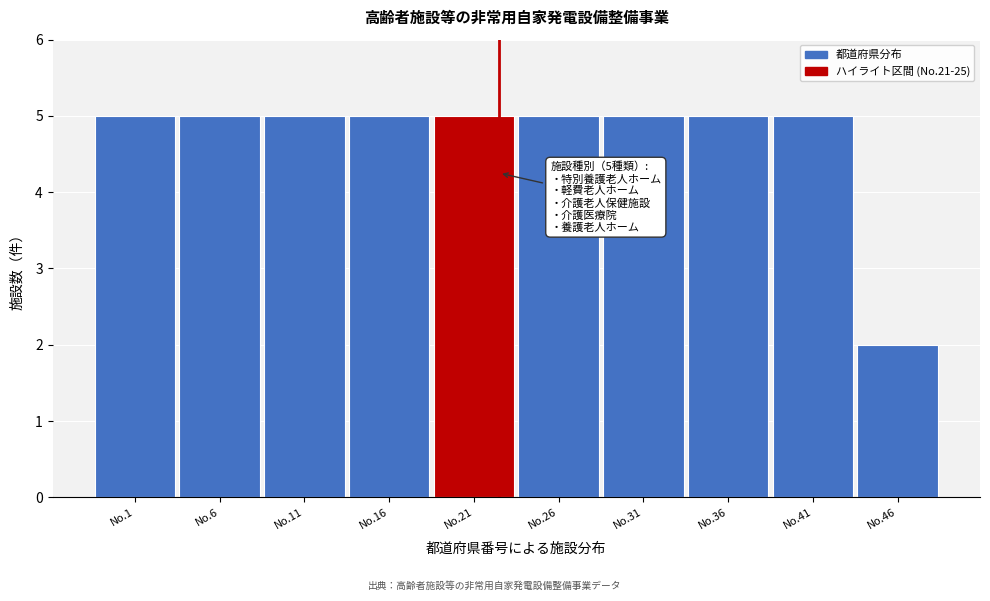

Reading right to left, list all the values displayed in this chart.

2	5	5	5	5	5	5	5	5	5